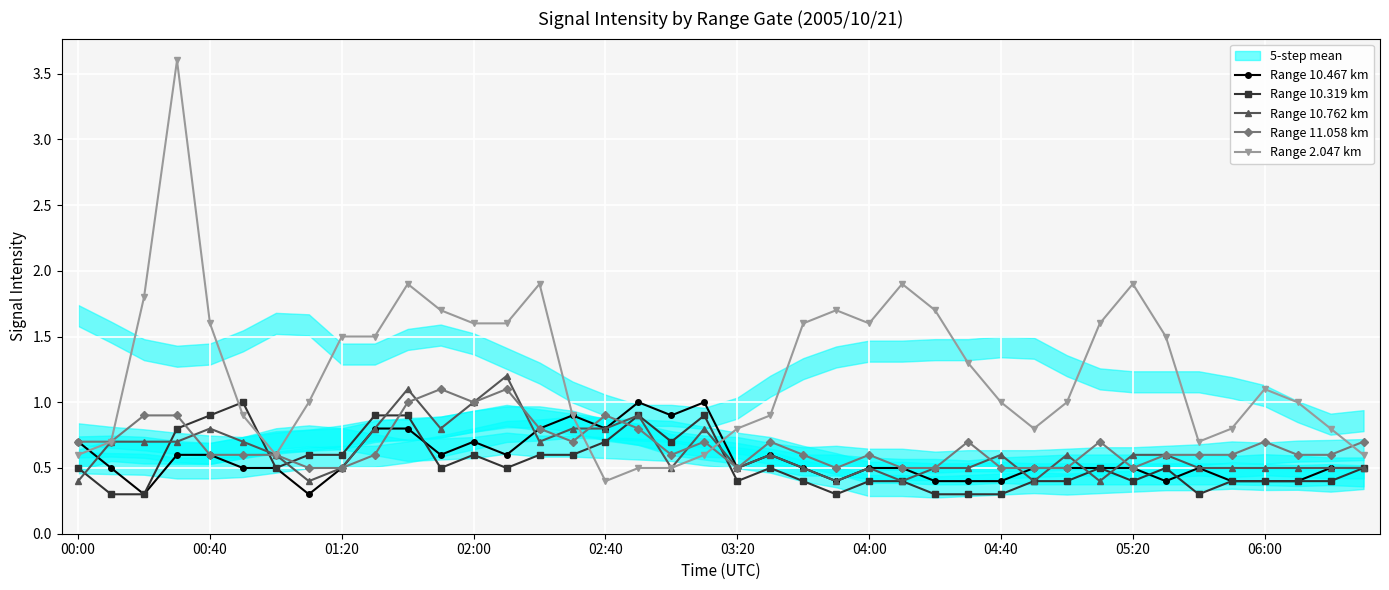

True or false: Range 10.467 km has a value of 0.9 at 25.

False